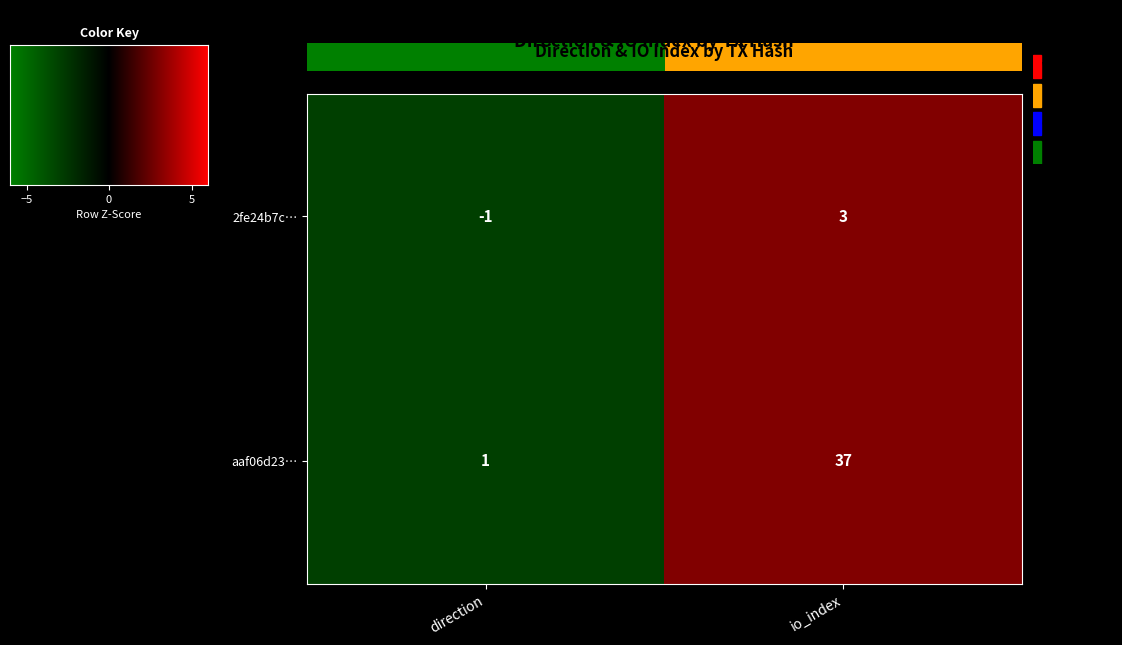

Count the number of data series in this chart.

2